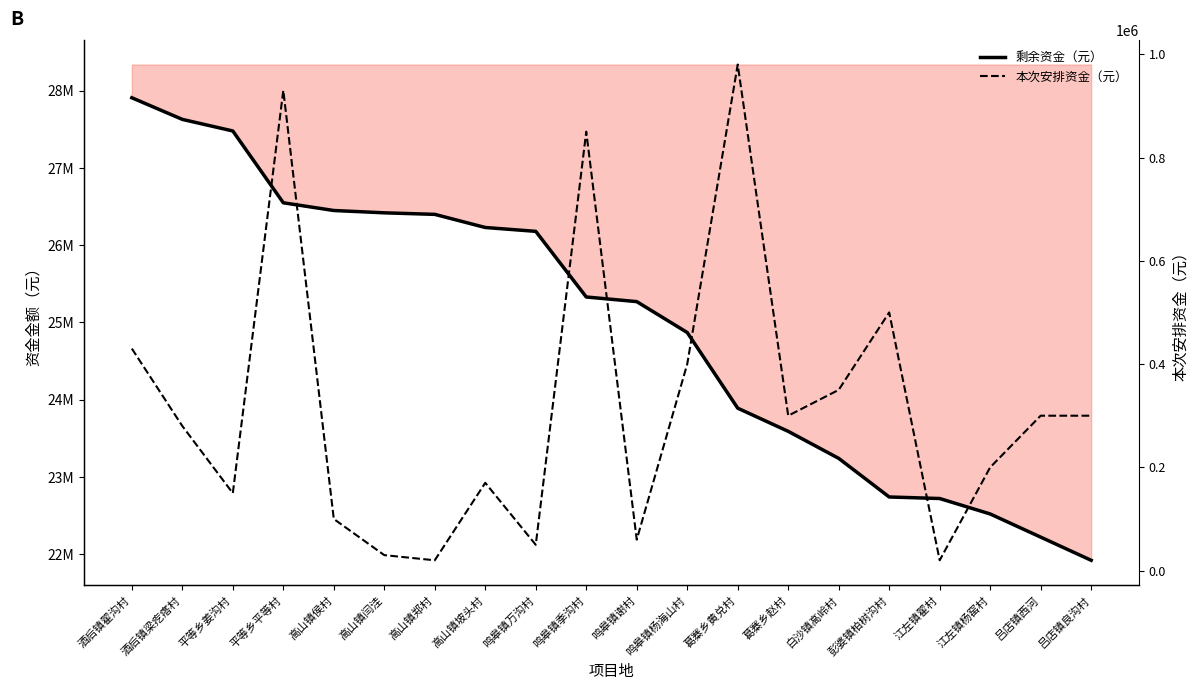

Between 平等乡姜沟村 and 鸣皋镇万沟村, which series saw the biggest shift?

剩余资金（元）